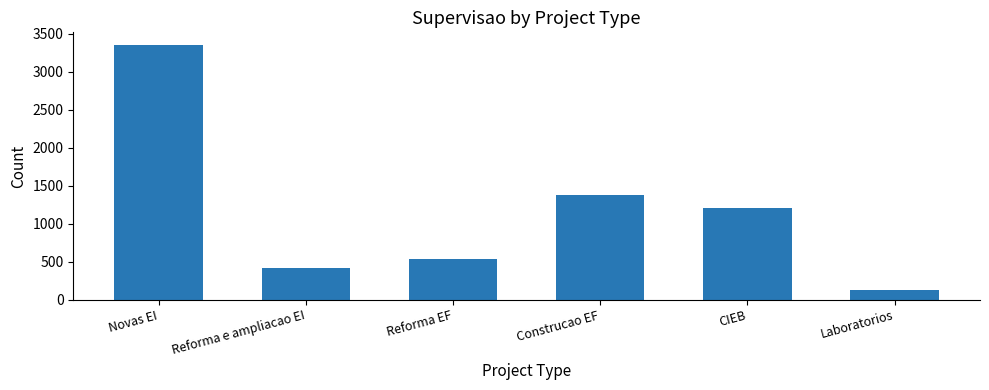

What is the ratio of the value at Reforma EF to the value at Construcao EF?

0.4